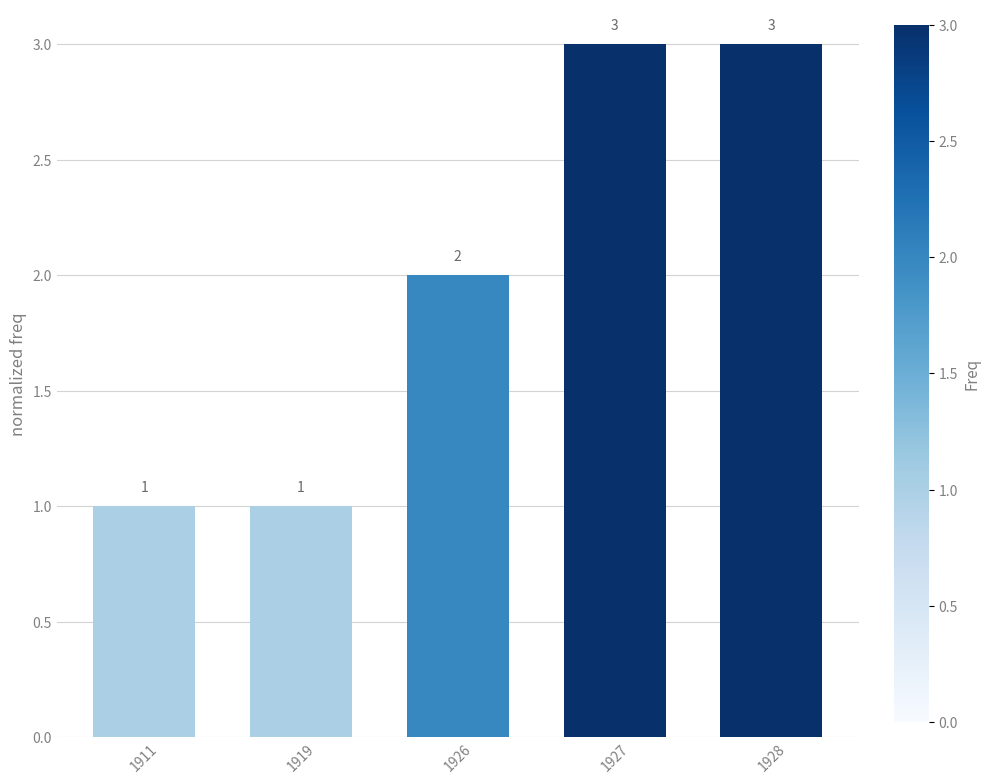

How many values are between 1 and 3?

5